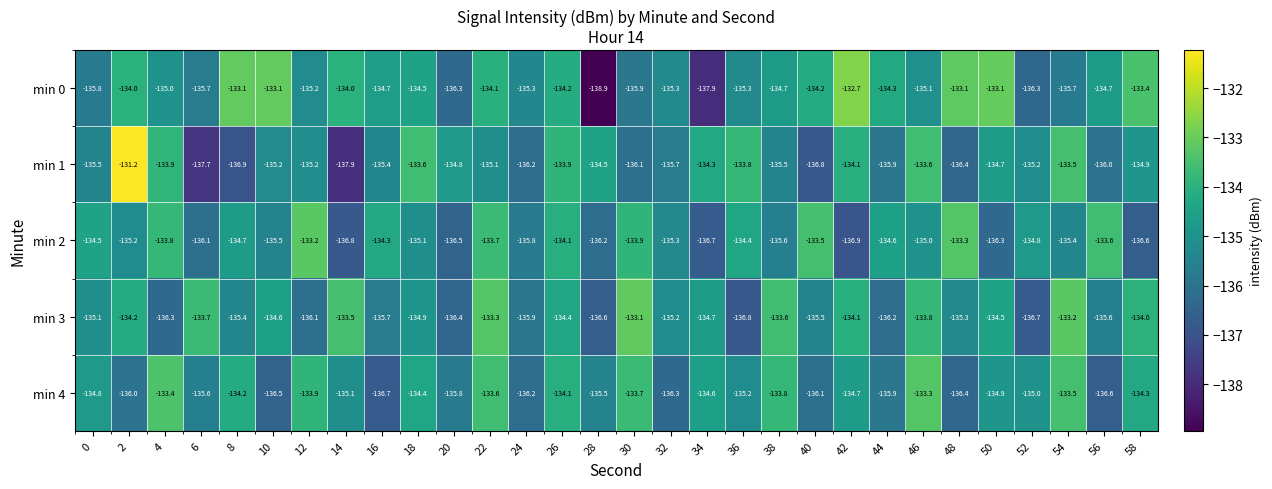

The min 2 series shows -135.4 at 54. True or false?

True